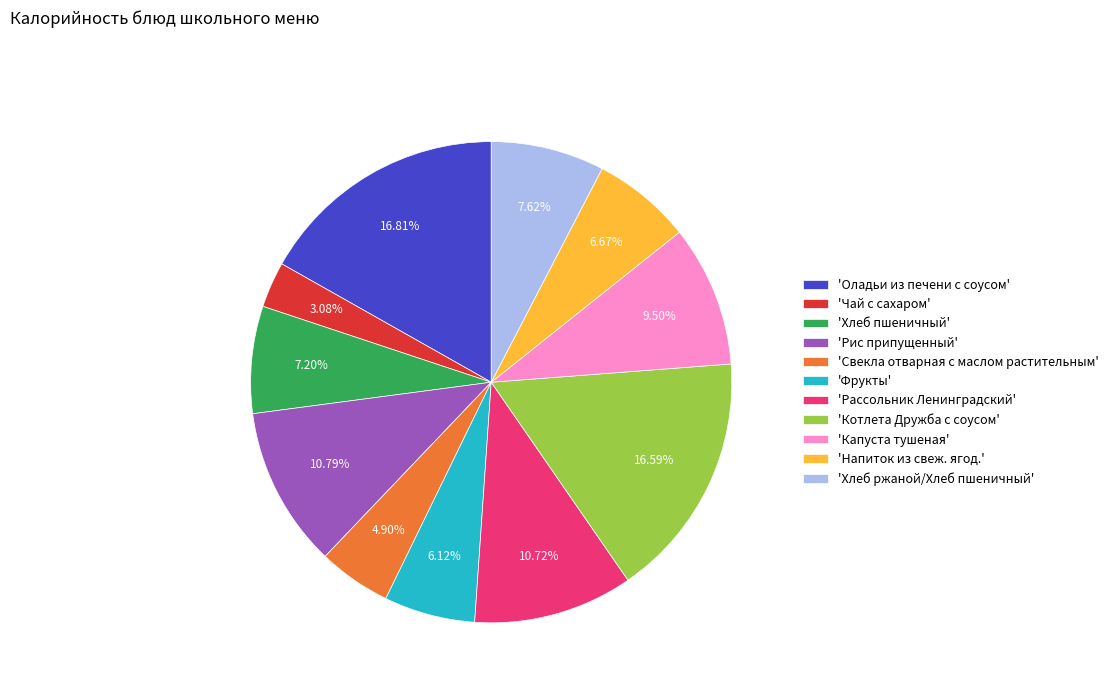

Is the sum of 'Напиток из свеж. ягод.' and 'Фрукты' greater than half?

No